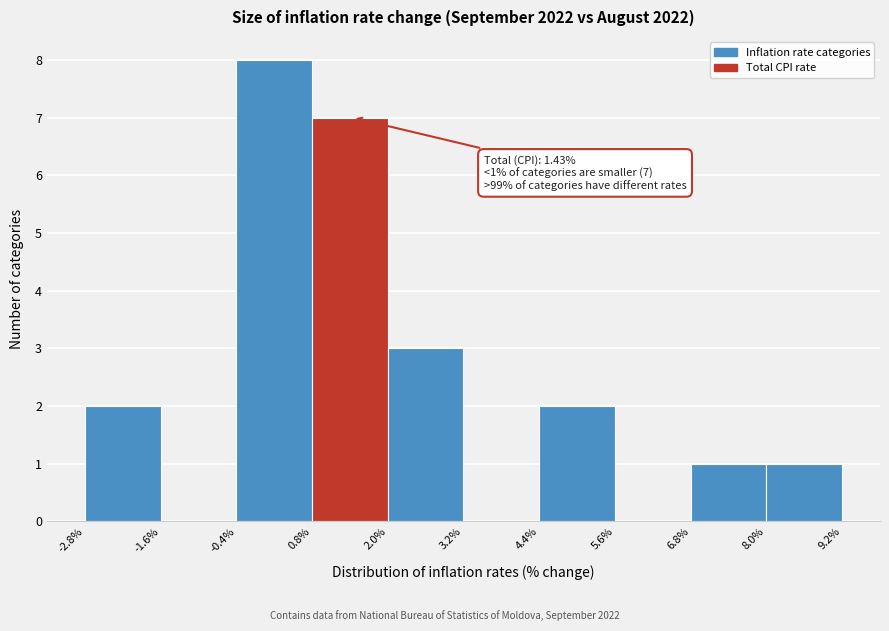

Over which range of the x-axis is the bar tallest?

-0.4% to 0.8%